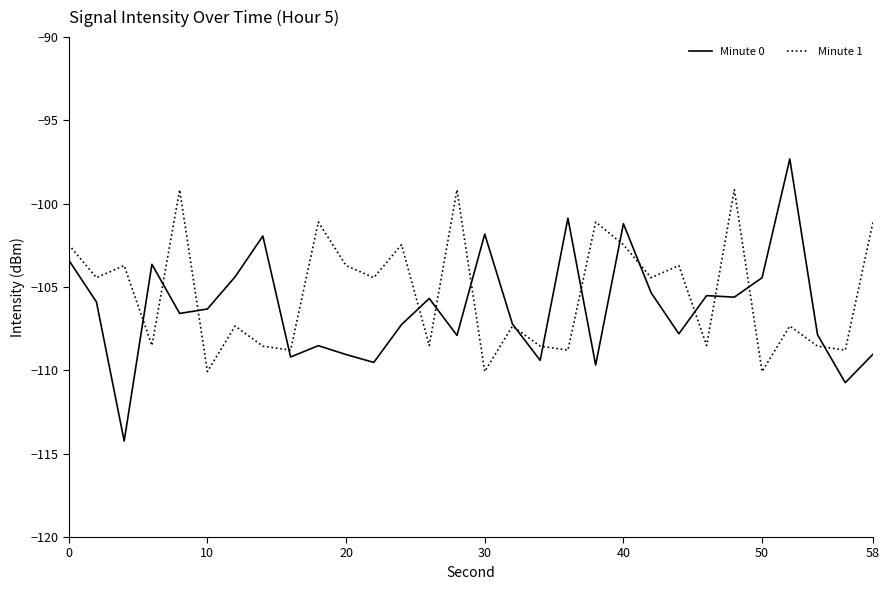

Which series has the widest spread of values?

Minute 0